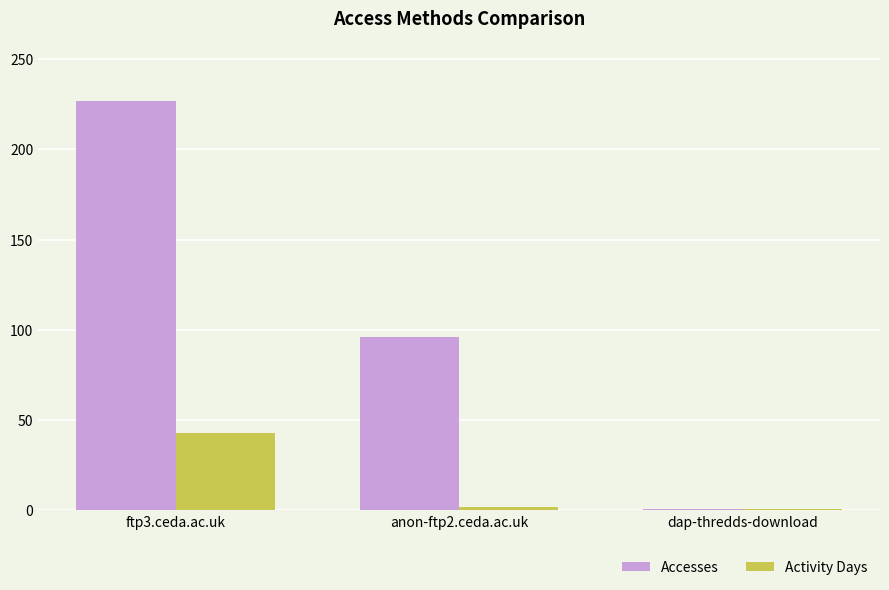

At which label is Accesses closest to 114?

anon-ftp2.ceda.ac.uk